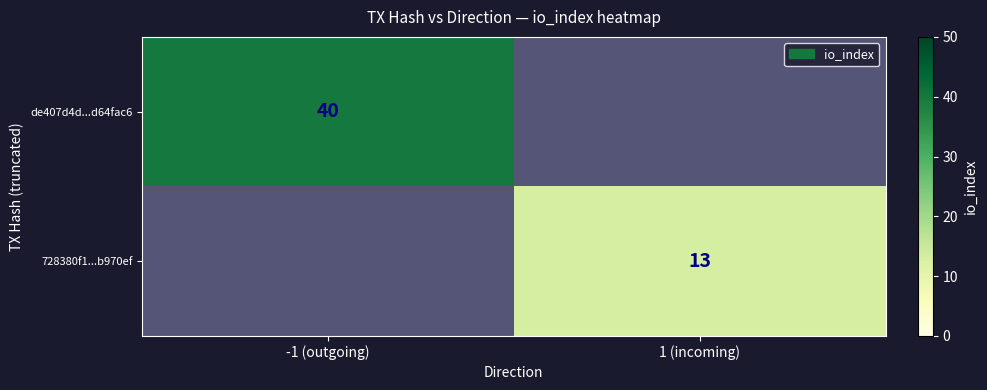

The 728380f1...b970ef series shows 19 at 1 (incoming). True or false?

False